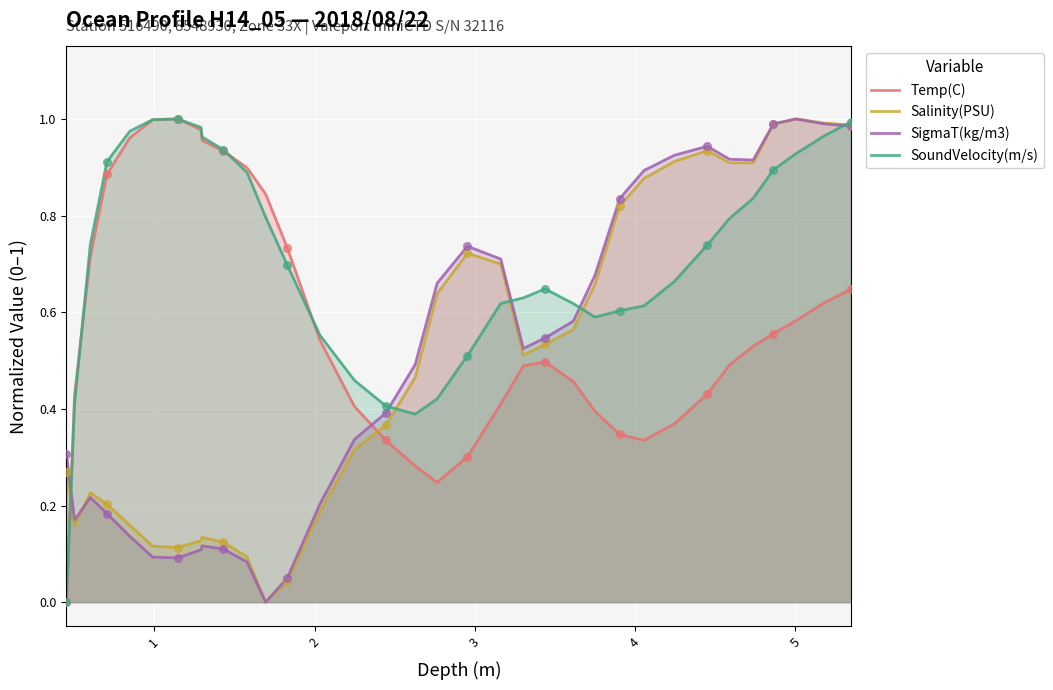

Which series has the largest total across all categories?

SoundVelocity(m/s)